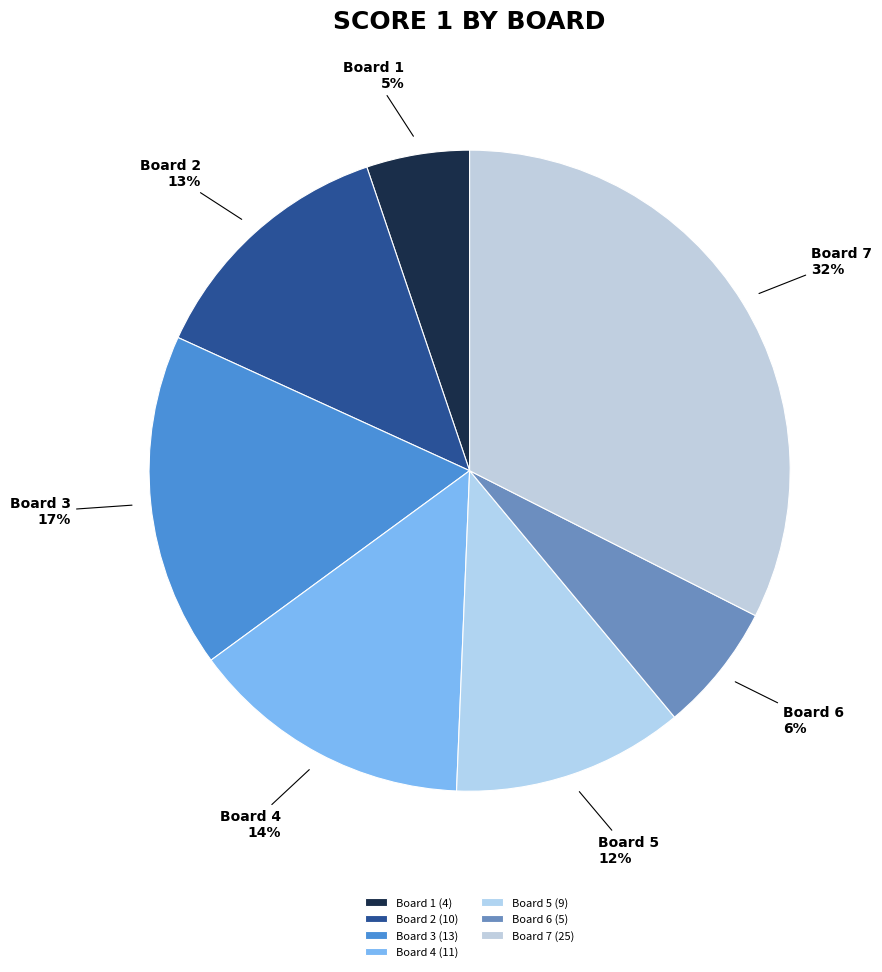

To the nearest percent, what is the difference between the largest and smallest slice percentages?

27%